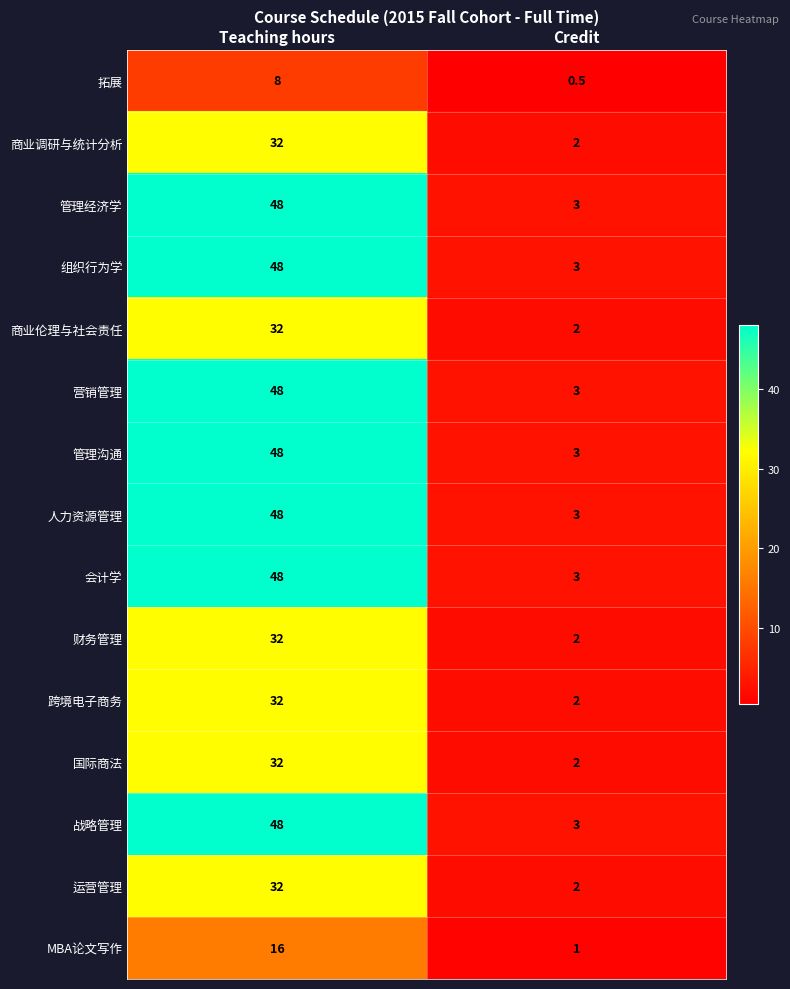

Reading left to right, extract all data points from this chart.

拓展: 8.0	0.5
商业调研与统计分析: 32.0	2.0
管理经济学: 48.0	3.0
组织行为学: 48.0	3.0
商业伦理与社会责任: 32.0	2.0
营销管理: 48.0	3.0
管理沟通: 48.0	3.0
人力资源管理: 48.0	3.0
会计学: 48.0	3.0
财务管理: 32.0	2.0
跨境电子商务: 32.0	2.0
国际商法: 32.0	2.0
战略管理: 48.0	3.0
运营管理: 32.0	2.0
MBA论文写作: 16.0	1.0